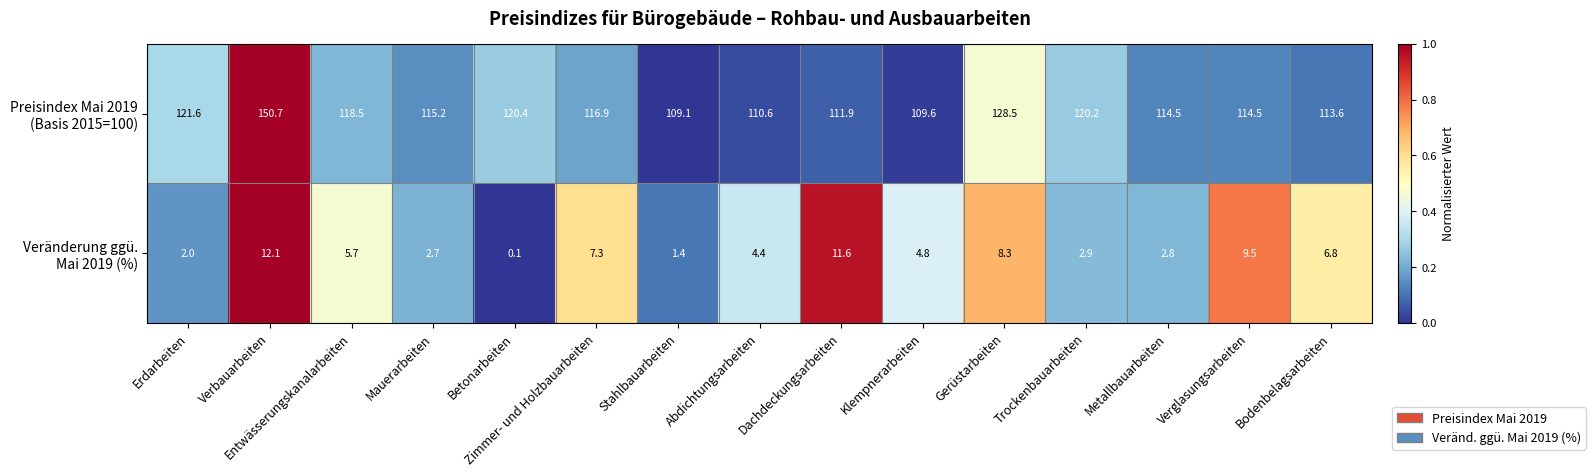

What is the total value across all series at Verbauarbeiten?

162.8